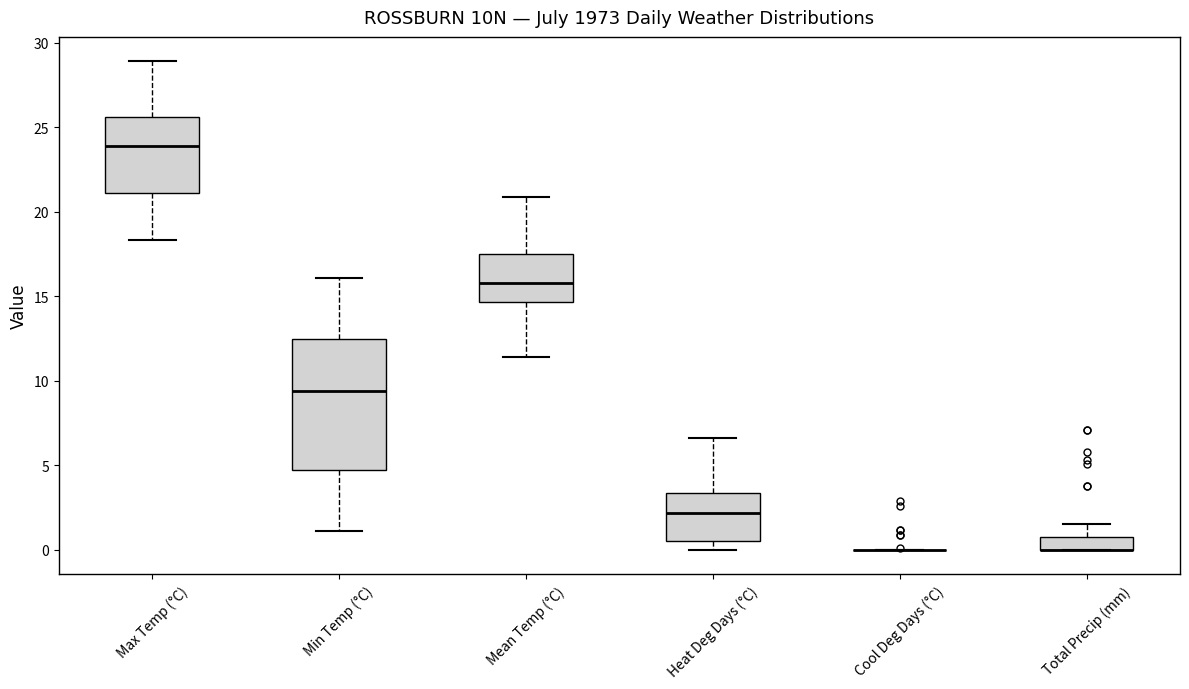

Reading left to right, read every box against the y-axis: the position of its median line, the range the box covers, and the ends of its whiskers. The values are not printed on the chart, so give them approximately, as read against the axis.

Max Temp (°C): median 24.0, box 21.0 to 25.5, whiskers 18.5 to 29.0
Min Temp (°C): median 9.5, box 4.5 to 12.5, whiskers 1.0 to 16.0
Mean Temp (°C): median 16.0, box 14.5 to 17.5, whiskers 11.5 to 21.0
Heat Deg Days (°C): median 2.0, box 0.5 to 3.5, whiskers 0.0 to 6.5
Cool Deg Days (°C): box collapsed to a line at 0.0, whiskers 0.0 to 0.0
Total Precip (mm): median 0.0 (drawn on the box's lower edge), box 0.0 to 1.0, whiskers 0.0 to 1.5